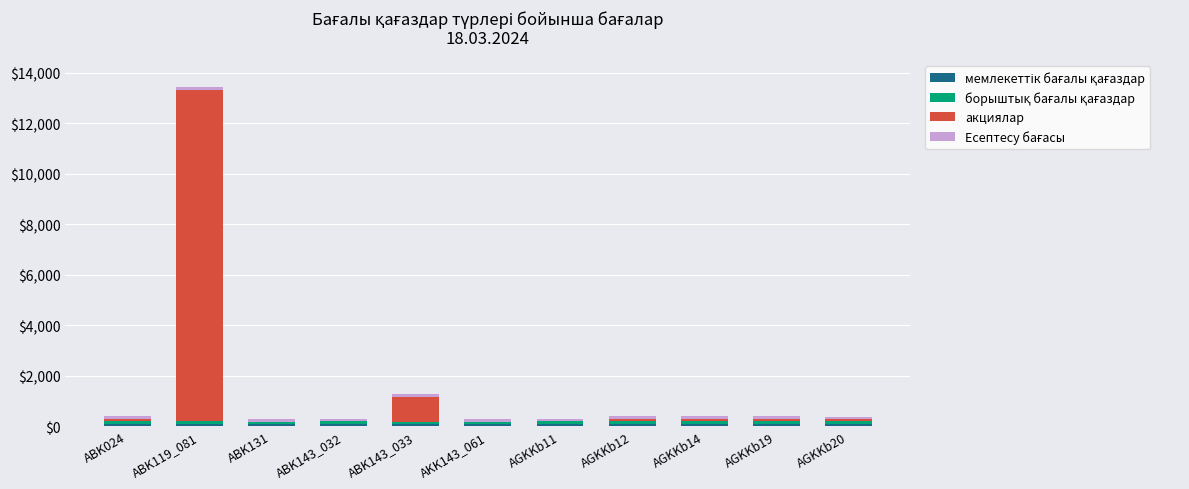

At which category is the sum across all series the highest?

ABK119_081